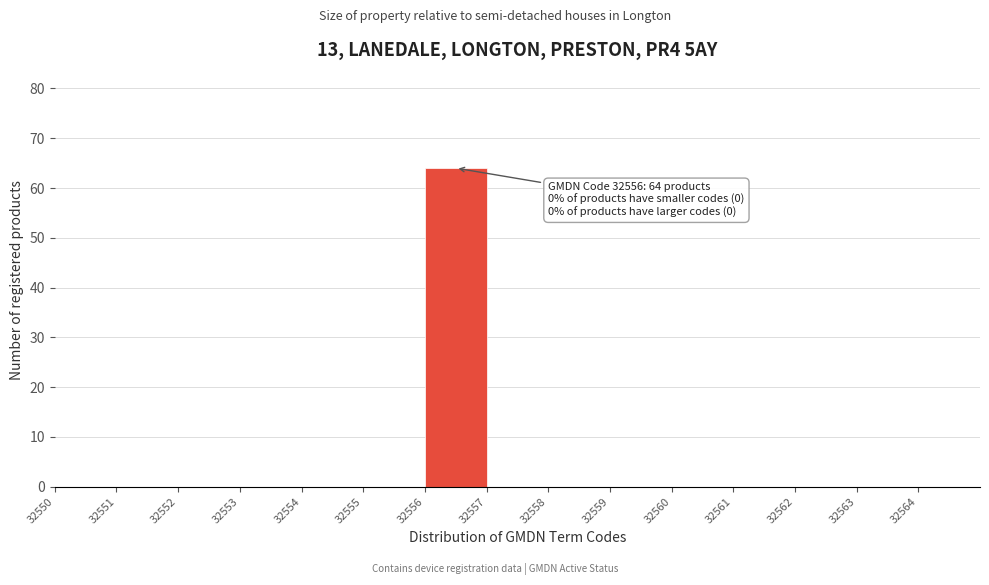

Which range on the x-axis has the tallest bar?

32556 to 32557